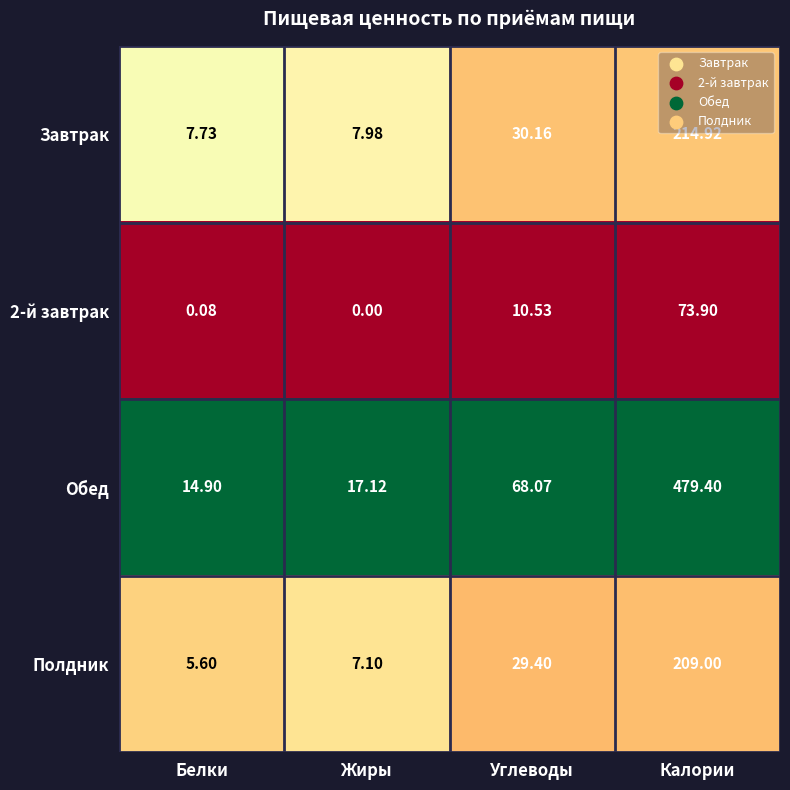

At which category is the sum across all series the highest?

Калории